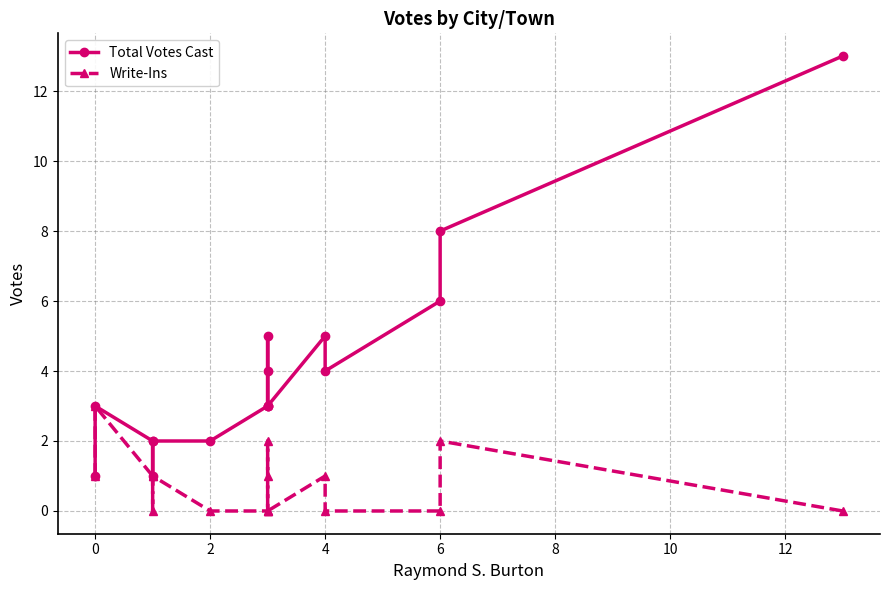

How many data points in Write-Ins are above 1?

3